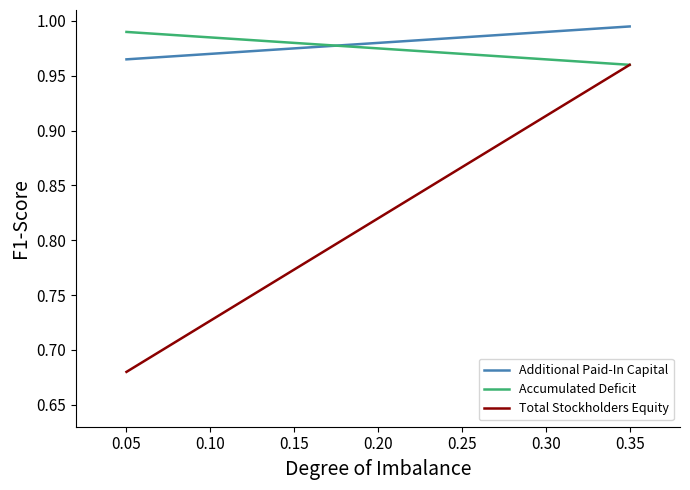

What value does the Total Stockholders Equity series have at 0.00?

0.7